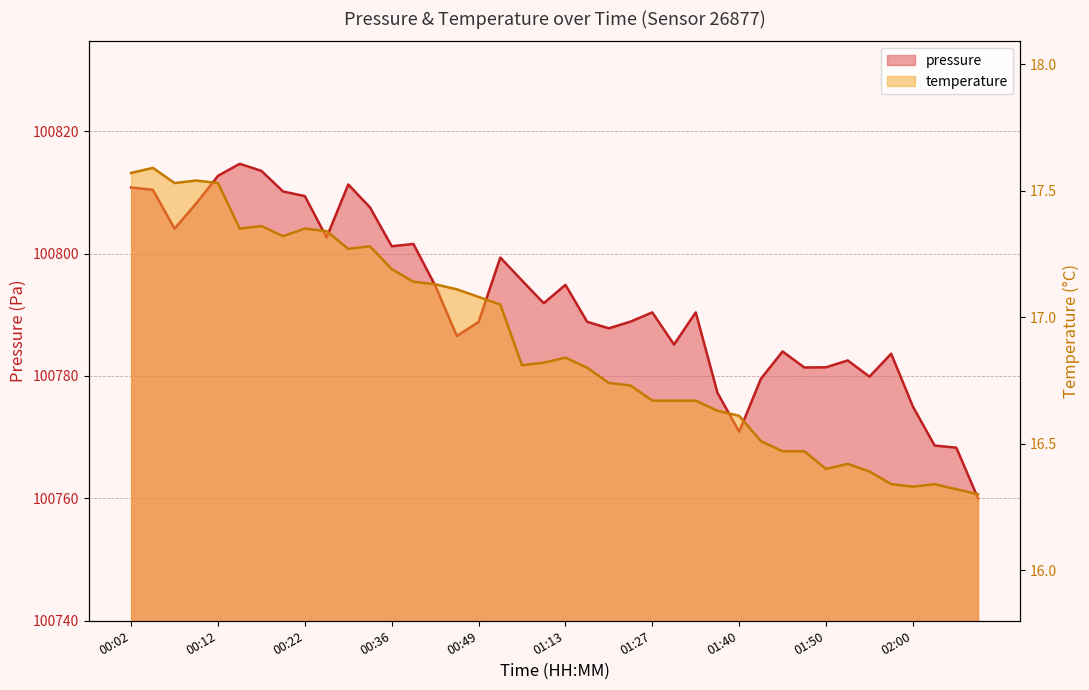

What is the label of the 5th point from the right?

01:57